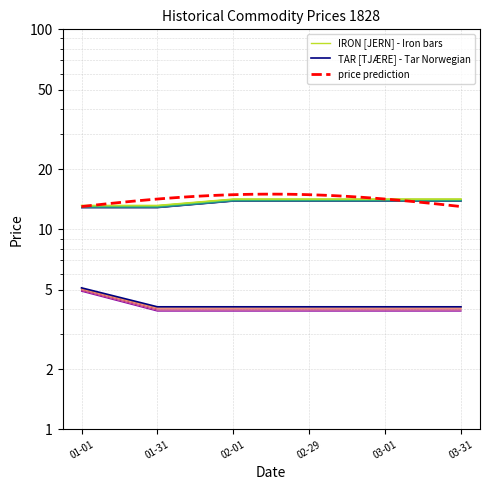

What is the label of the 5th point from the right?

01-31